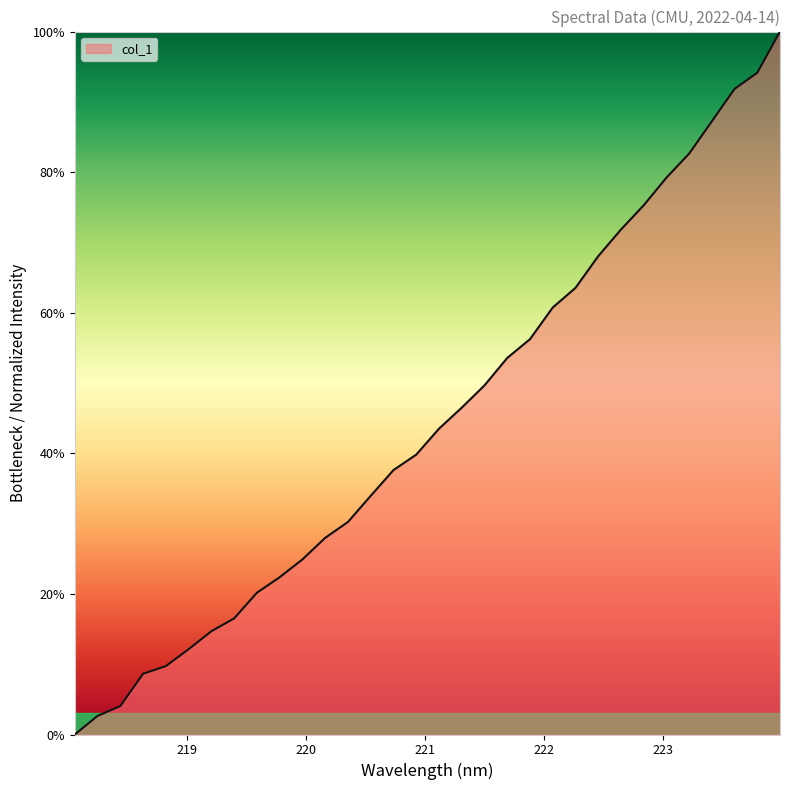

What is the greatest value displayed?

100.0